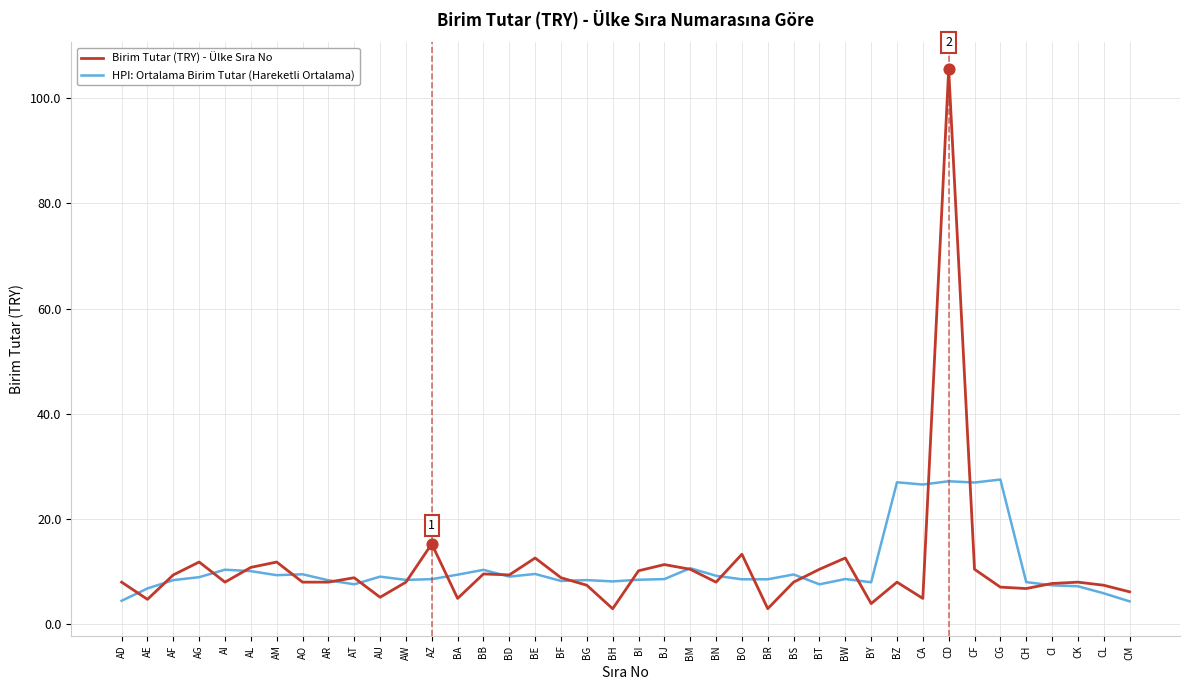

What is the total value across all series at CA?

31.3